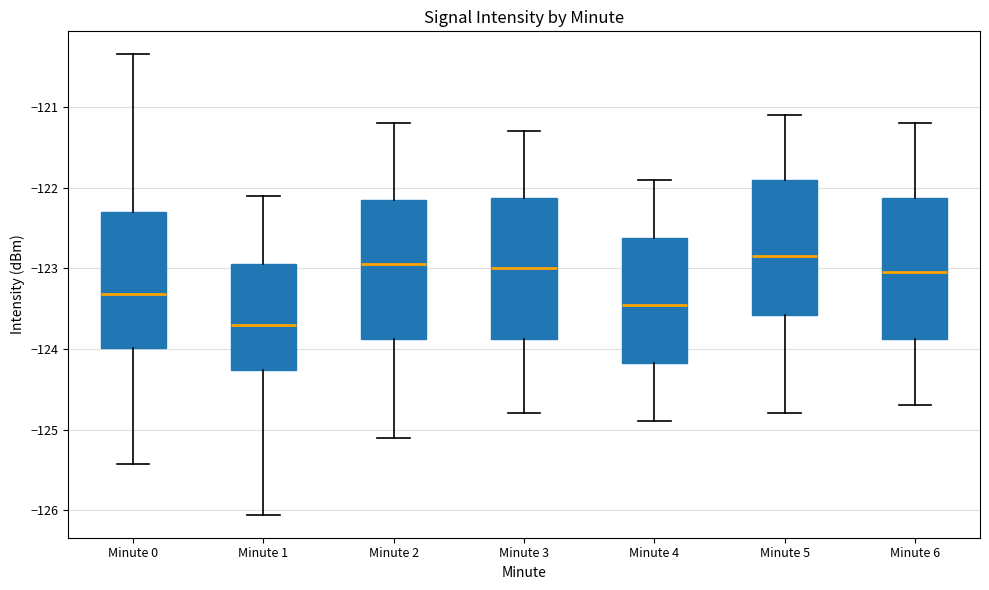

Which box has the lowest median line?

Minute 1